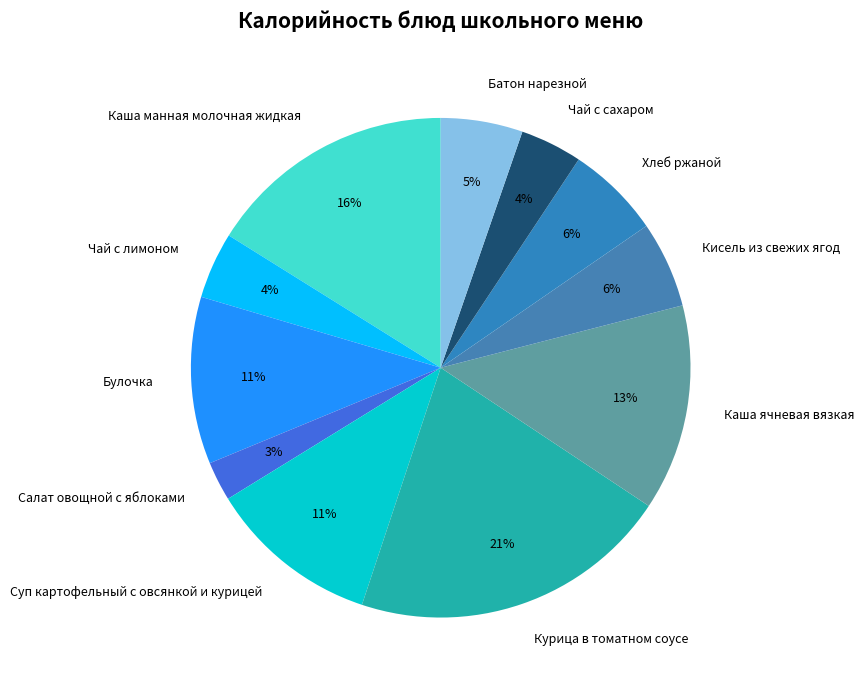

Is Булочка the majority of the pie?

No